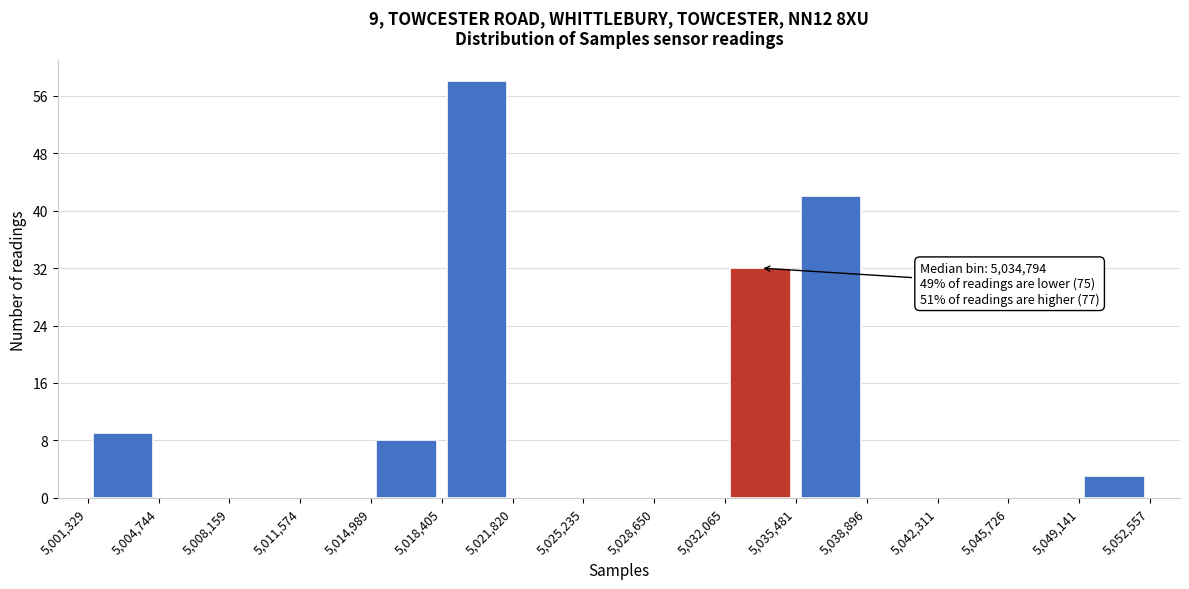

Over which range of the x-axis is the bar tallest?

5,018,405 to 5,021,820